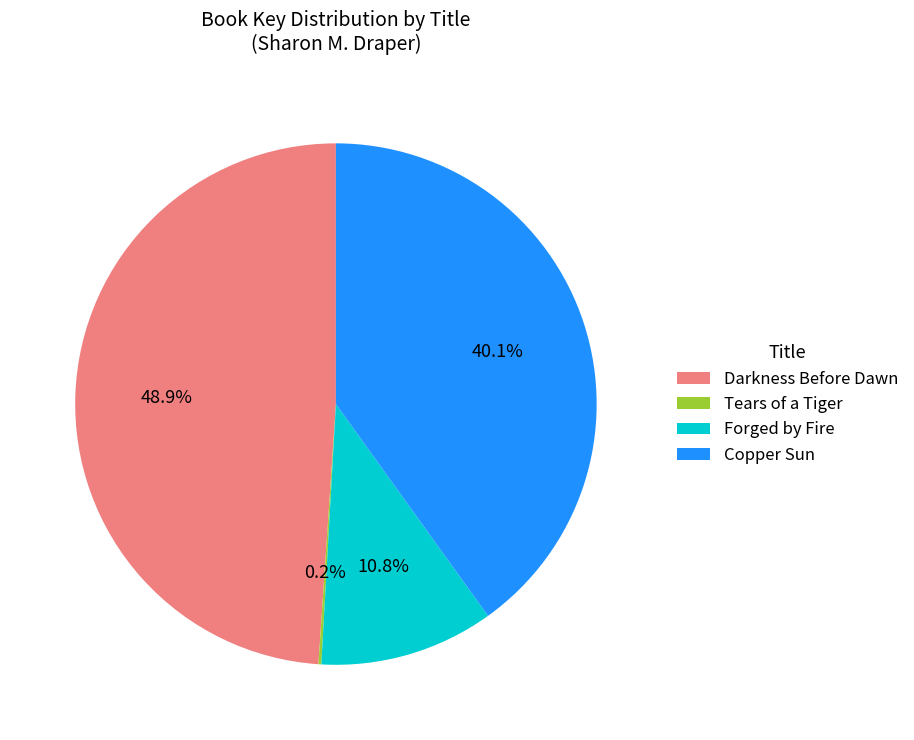

Is there a majority slice in this chart?

No